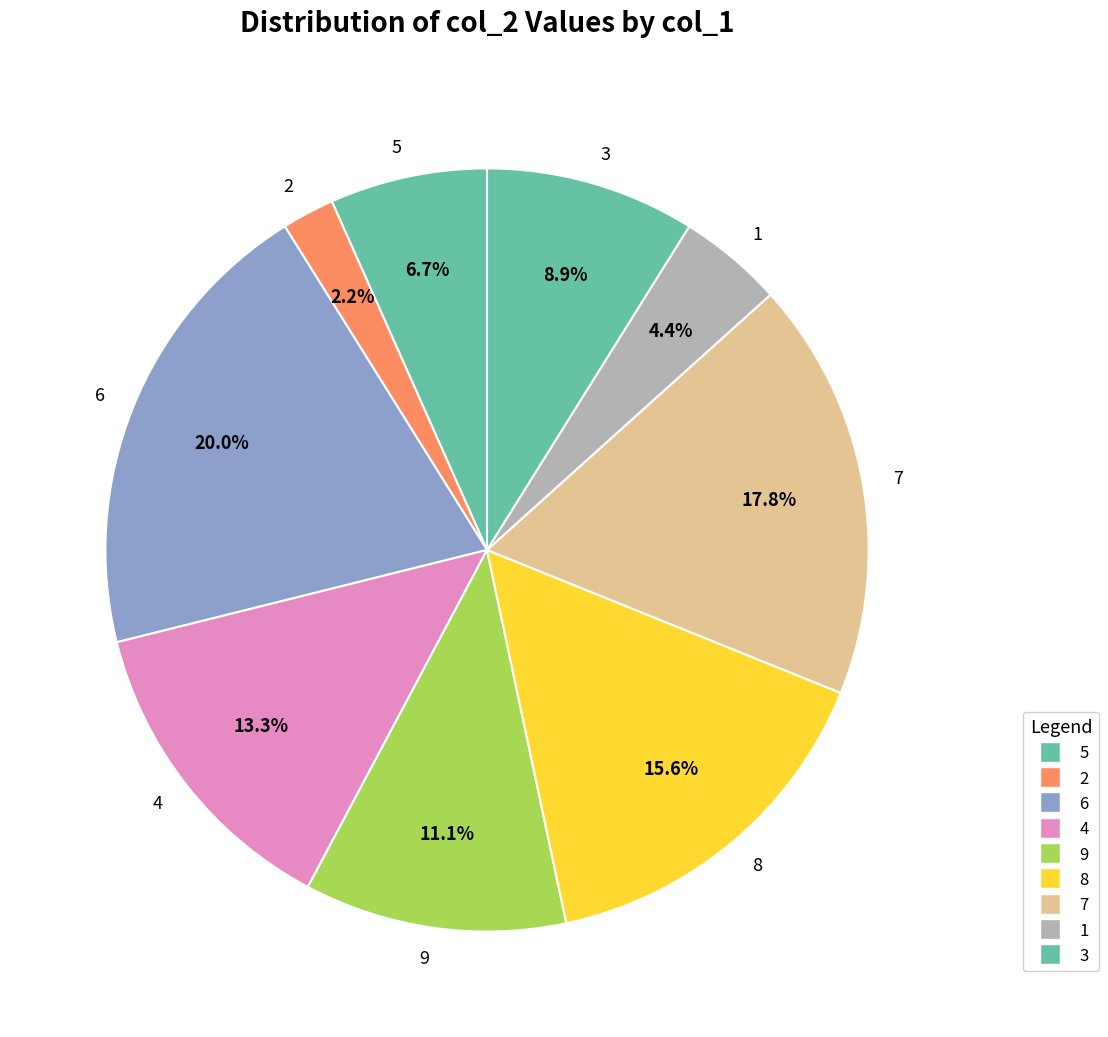

To the nearest percent, what is the difference between the largest and smallest slice percentages?

18%